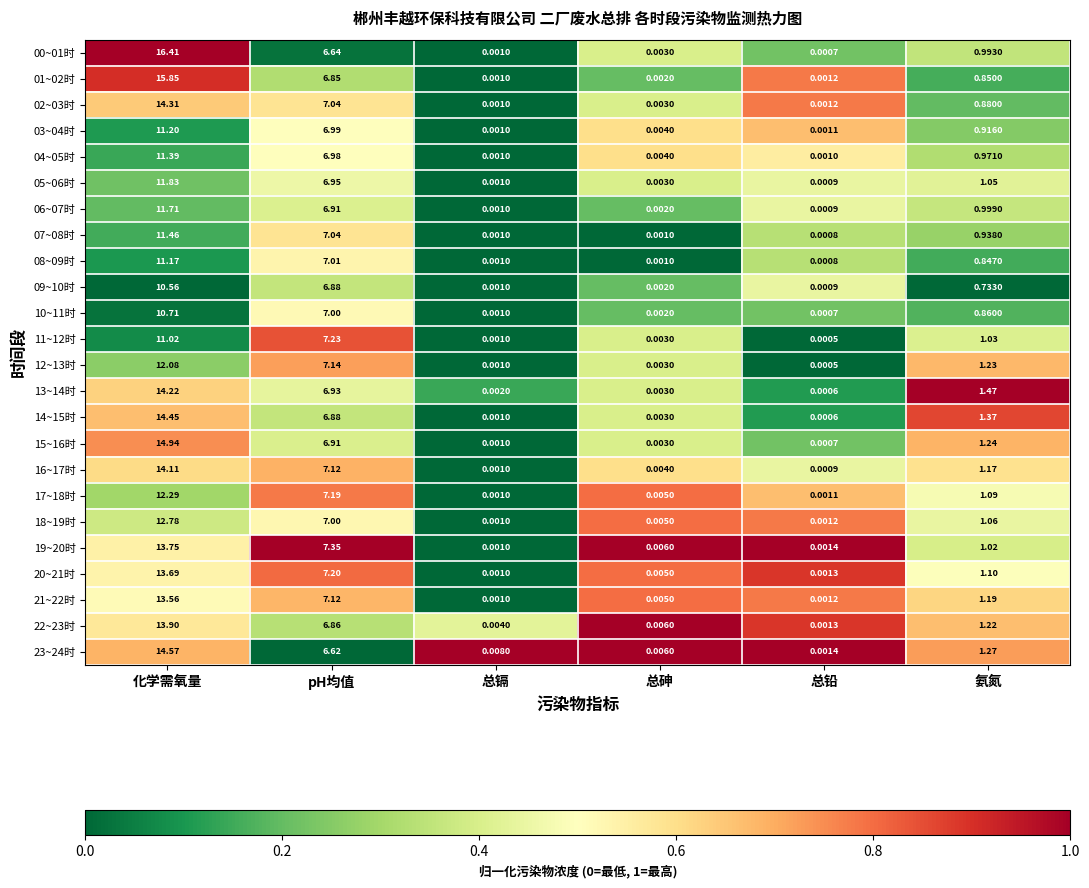

Where is 01~02时 nearest to the value 7?

pH均值